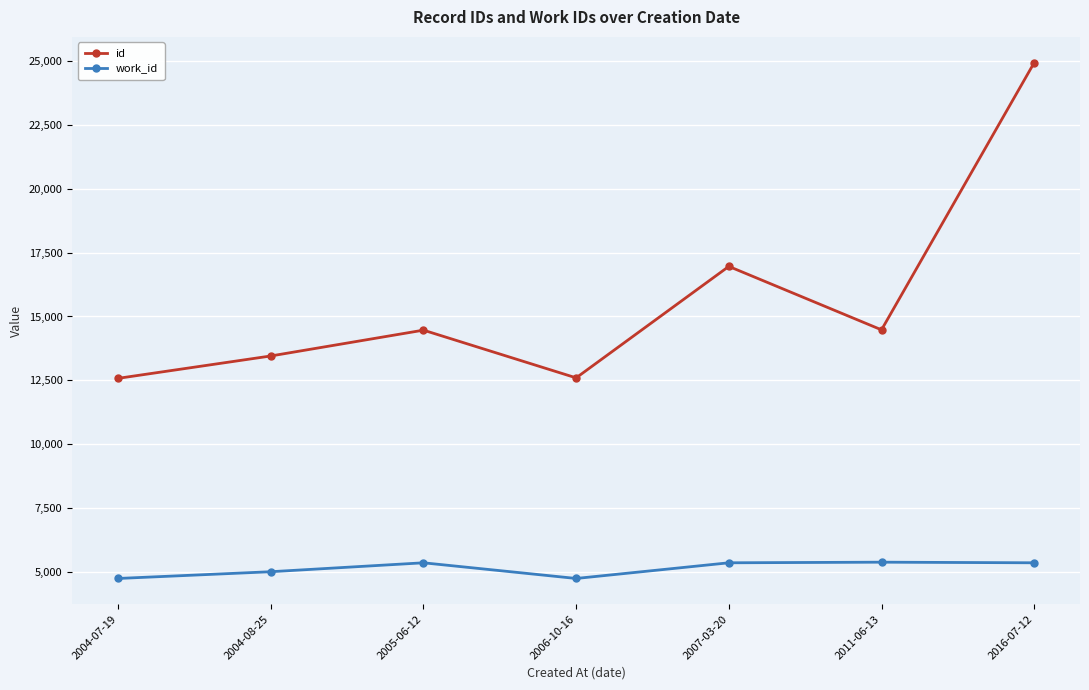

What is the spread (max minus min) of values at 2011-06-13?

9087